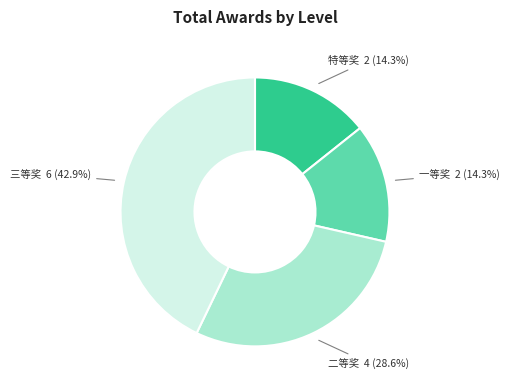

Does any single category account for the majority?

No